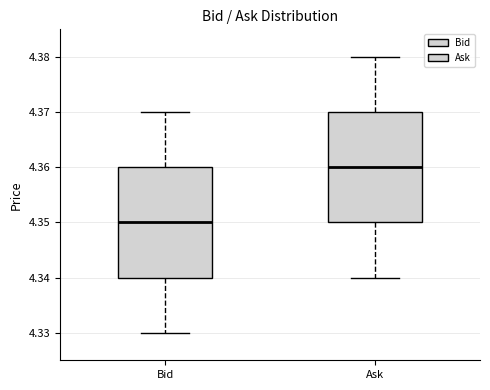

Which box has the highest median line?

Ask